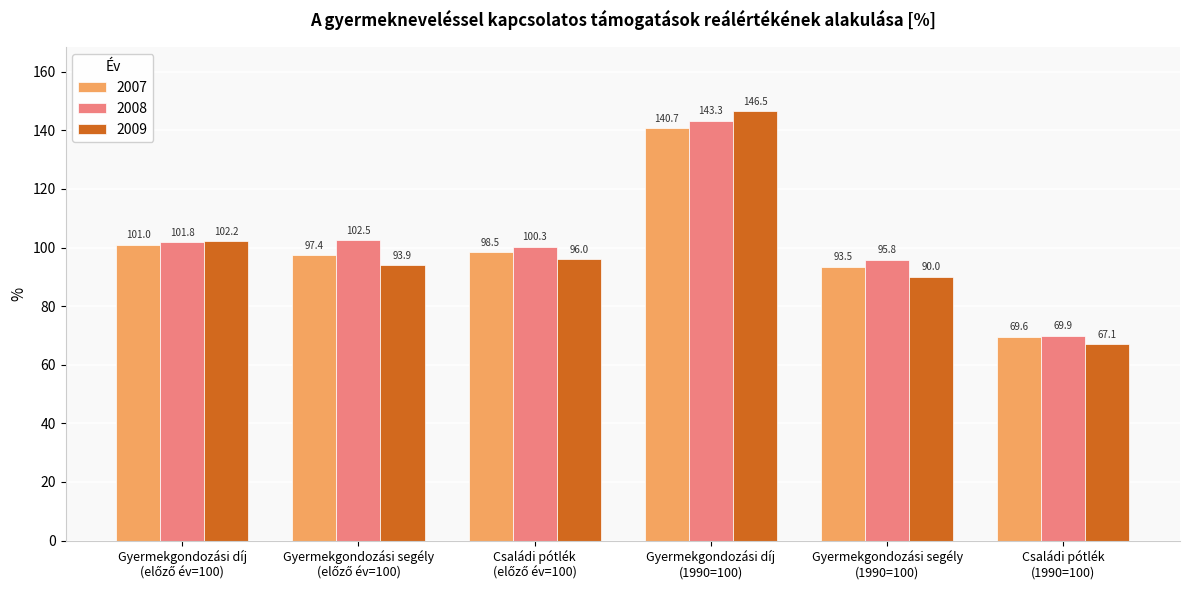

What is the average value of the 2007 series?

100.1